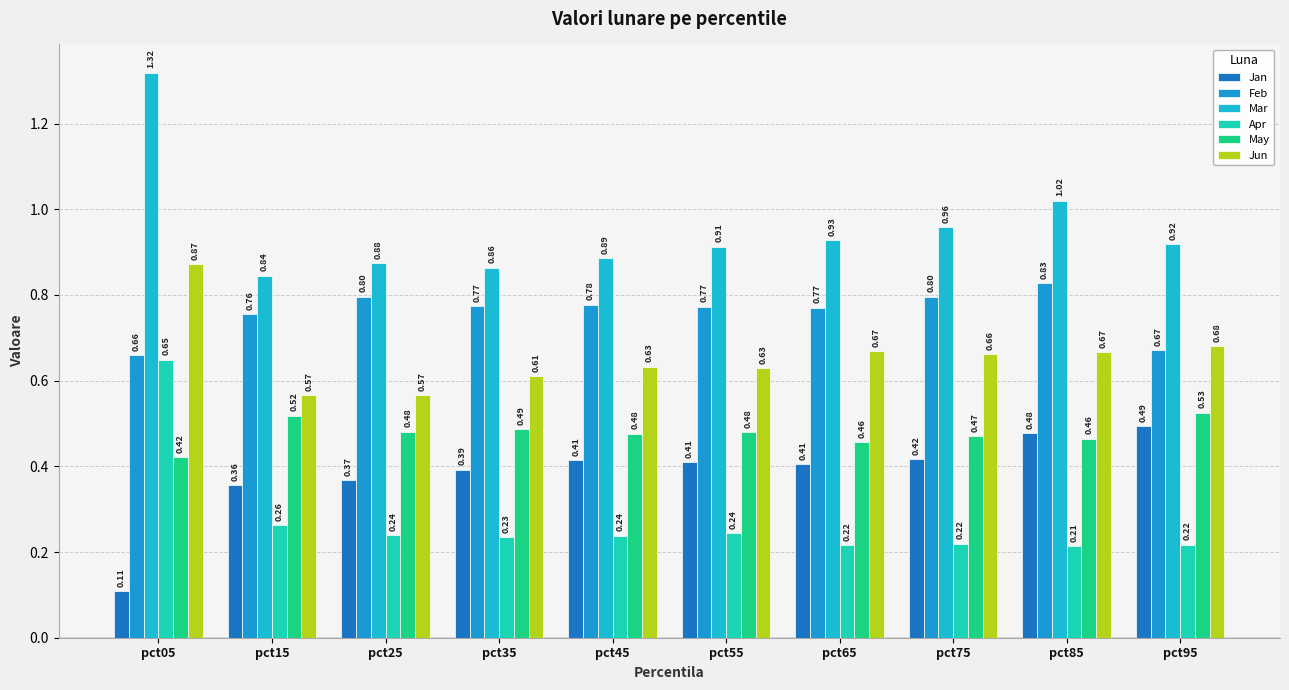

Is it true that May equals 0.2 at pct75?

False